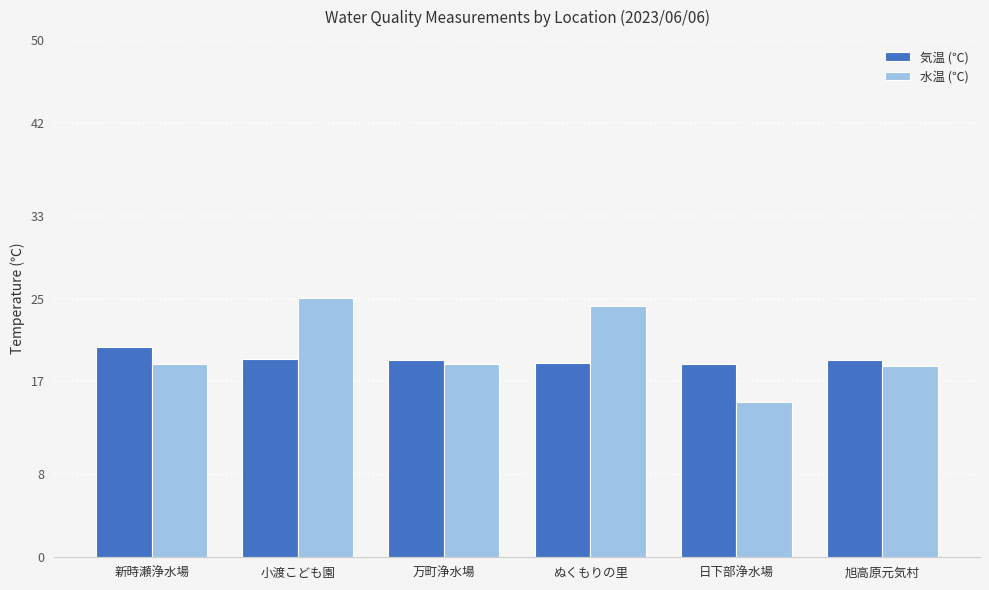

What is the sum of all 気温 (℃) values?

115.2